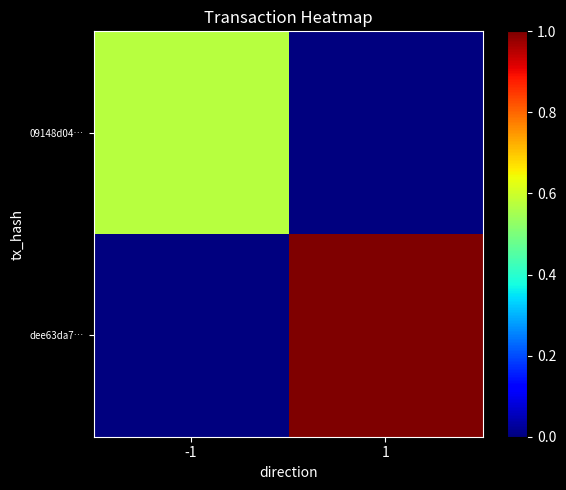

Reading left to right, transcribe all the data shown in this chart.

09148d04…: -1=0.6	1=0.0
dee63da7…: -1=0.0	1=1.0